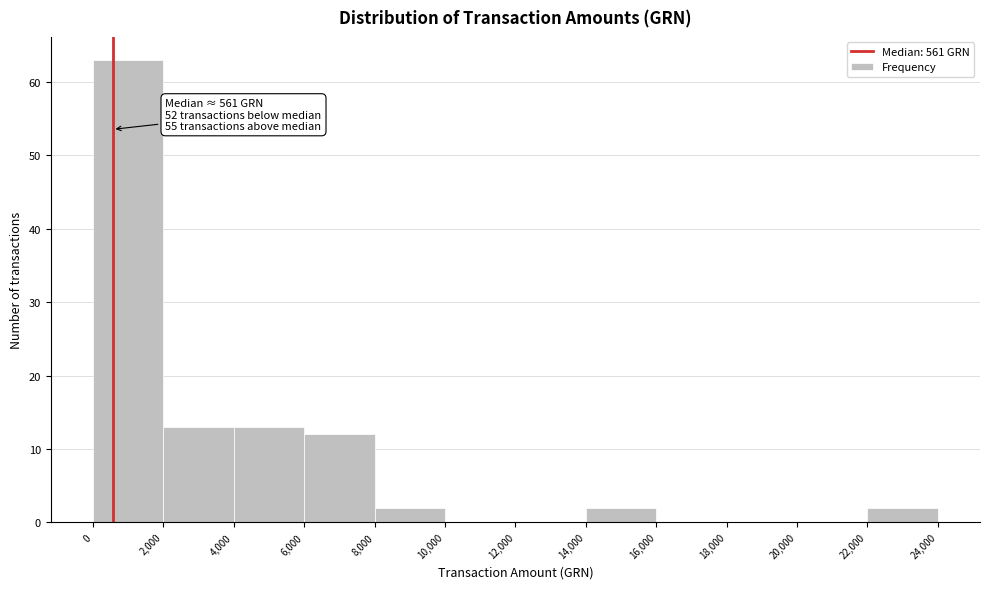

Over which range of the x-axis is the bar tallest?

0 to 2,000